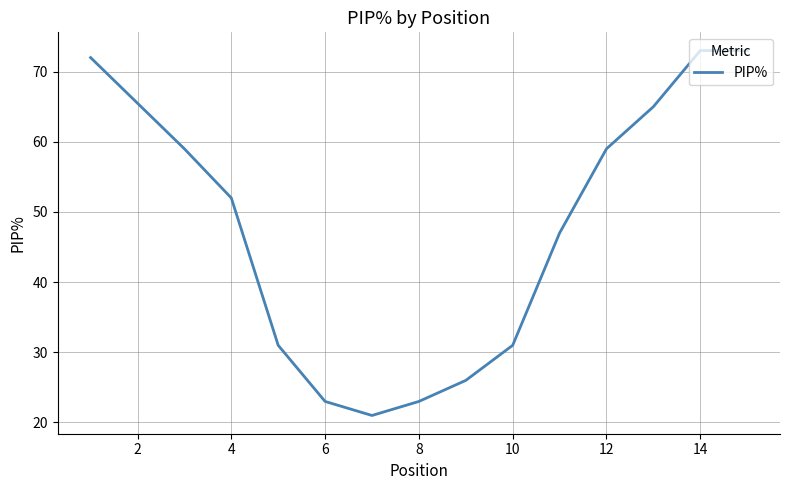

Reading left to right, list all the values displayed in this chart.

72	59	52	31	23	21	23	26	31	47	59	65	73	73